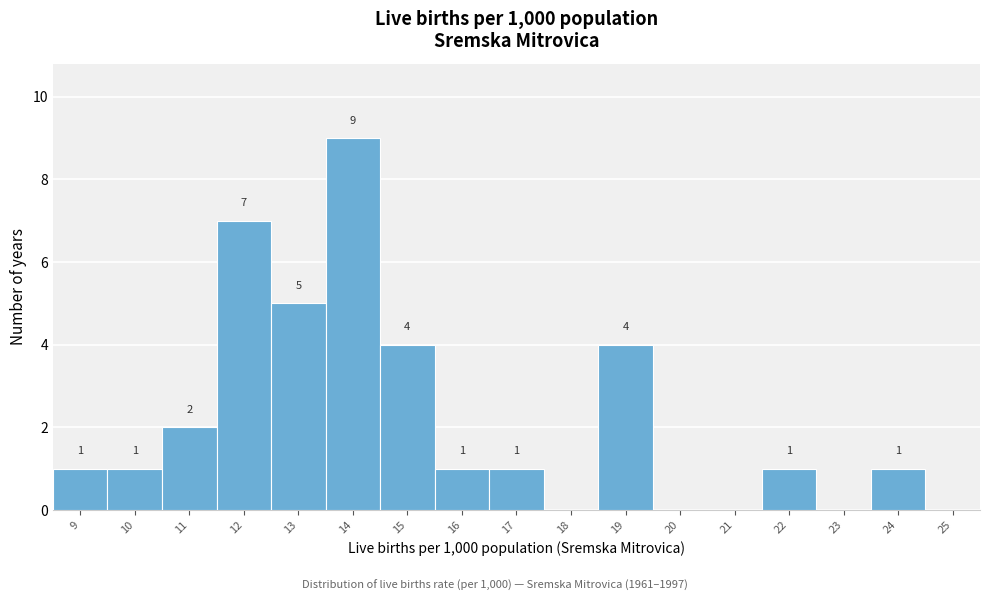

Reading left to right, transcribe all the data shown in this chart.

9=1	10=1	11=2	12=7	13=5	14=9	15=4	16=1	17=1	18=0	19=4	20=0	21=0	22=1	23=0	24=1	25=0